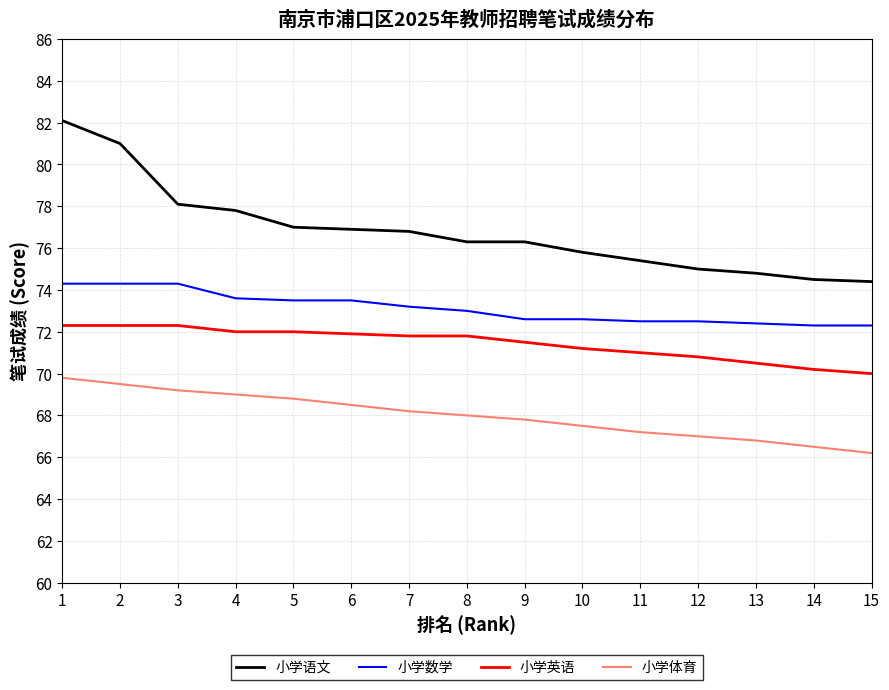

Read the 小学英语 value at 14.

70.2